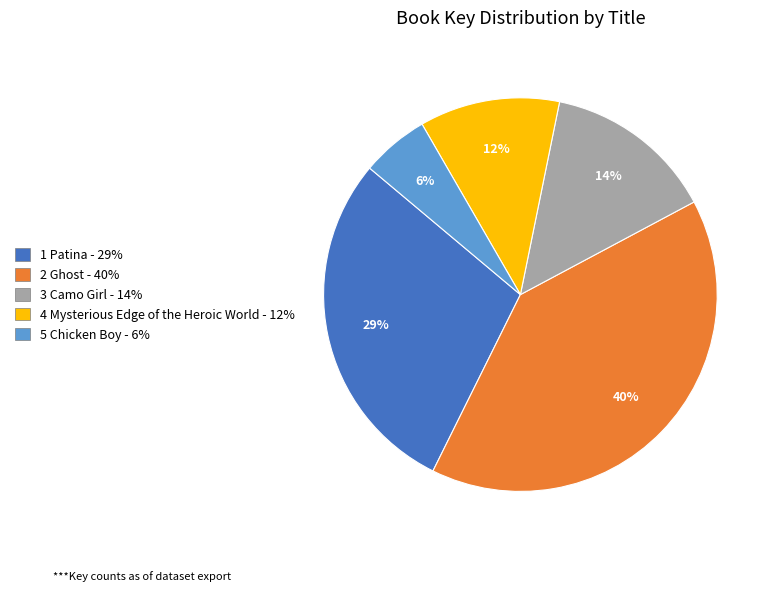

Count the number of slices in the pie.

5